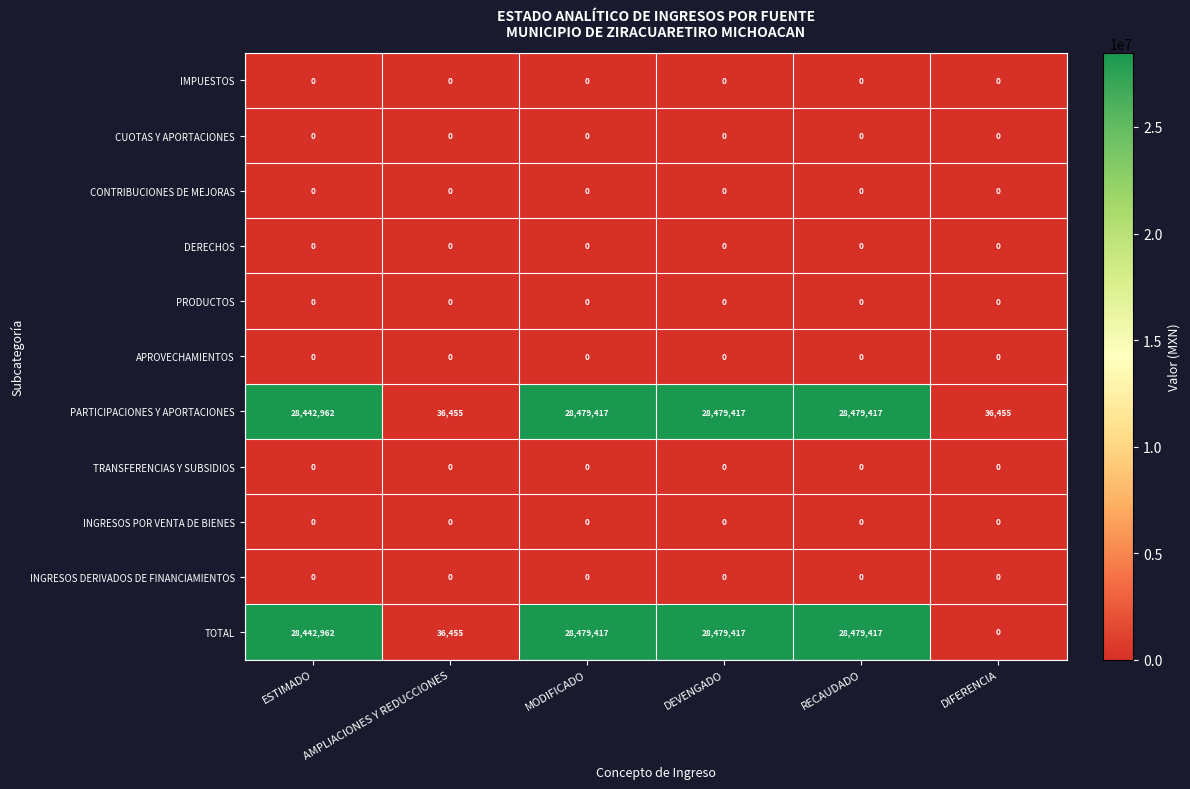

At how many categories does at least one series exceed 12107165?

4